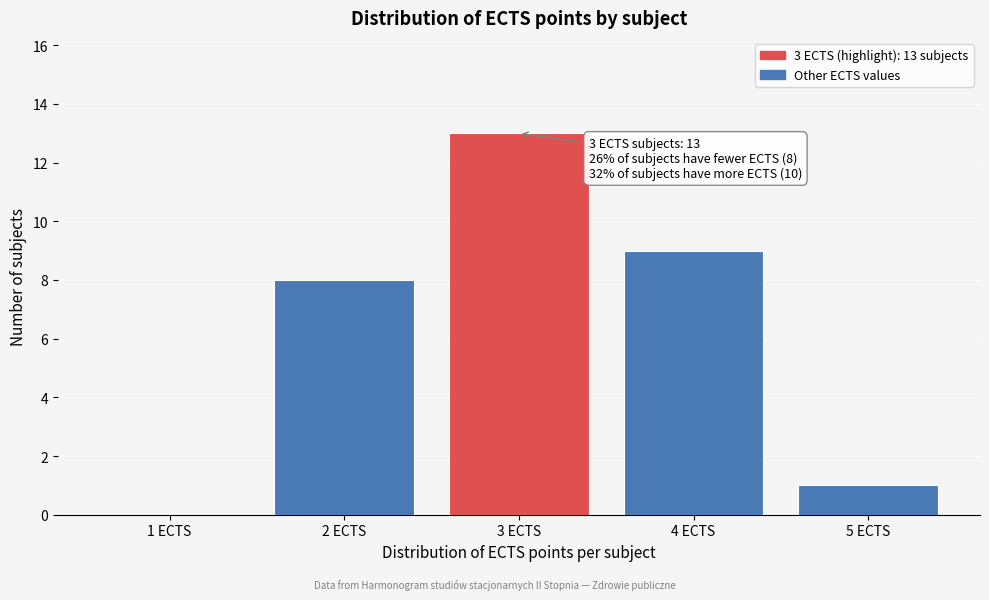

Reading left to right, list all the values displayed in this chart.

1 ECTS=0	2 ECTS=8	3 ECTS=13	4 ECTS=9	5 ECTS=1